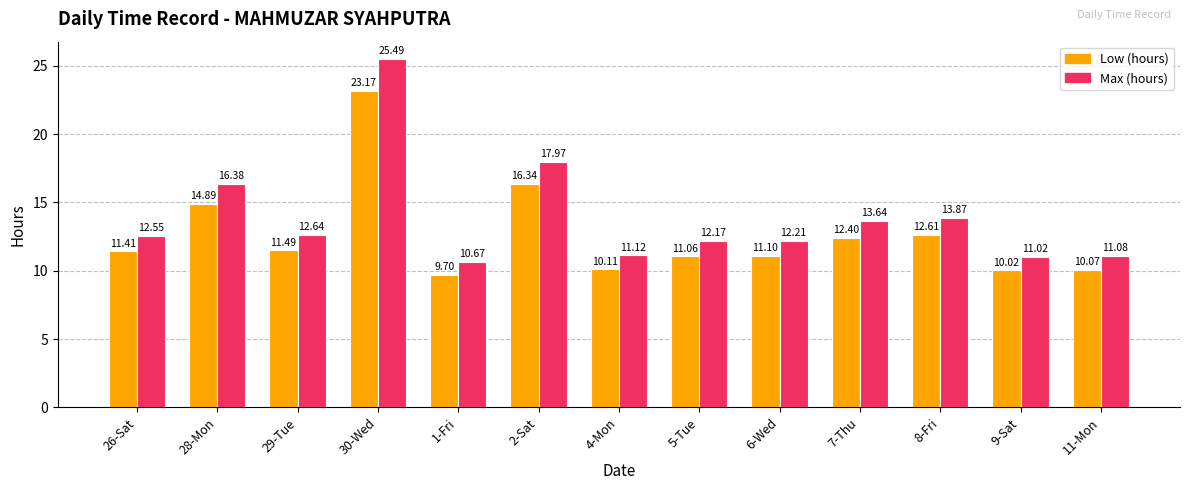

How many values in the Low (hours) series are below 11?

4